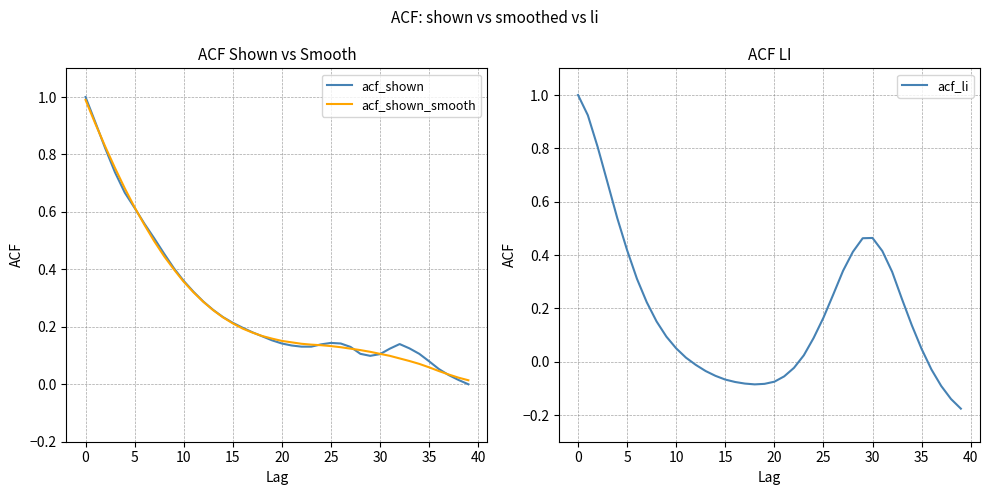

Rank the series by their maximum value, from highest to lowest.

acf_shown, acf_li, acf_shown_smooth